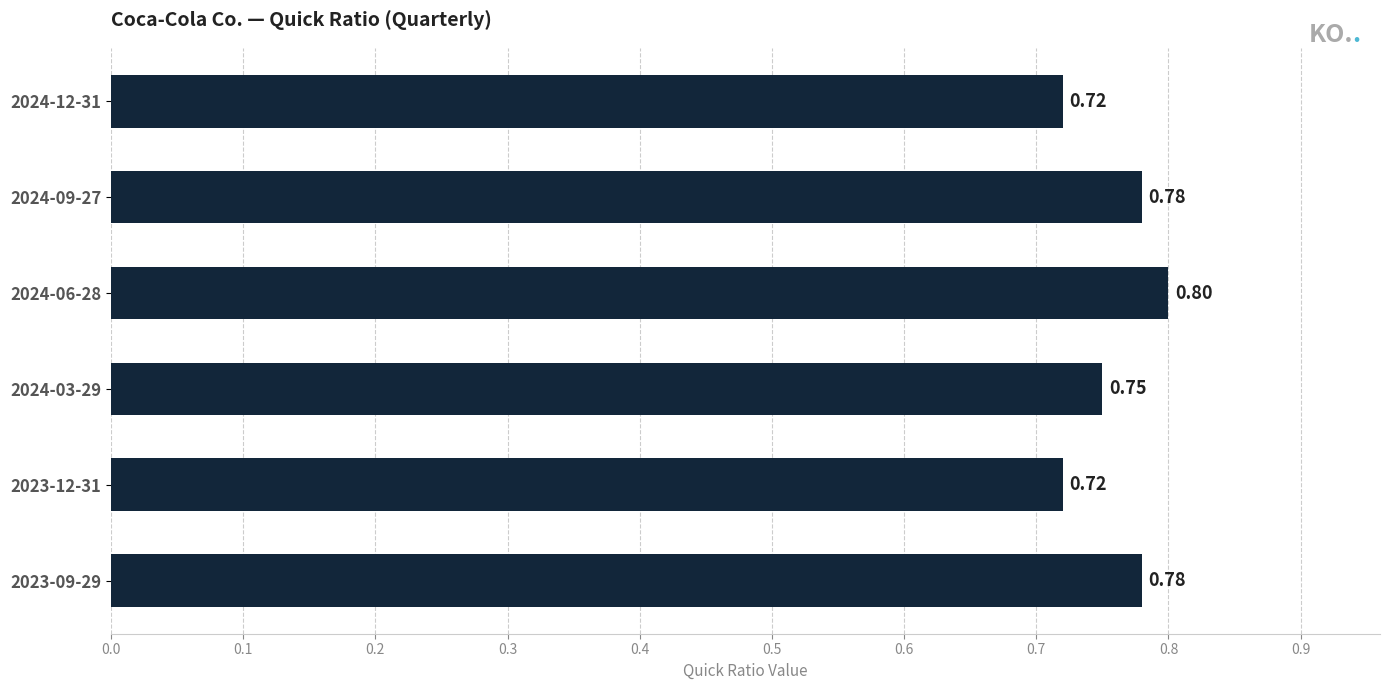

Which has a higher value, 2024-03-29 or 2024-12-31?

2024-03-29